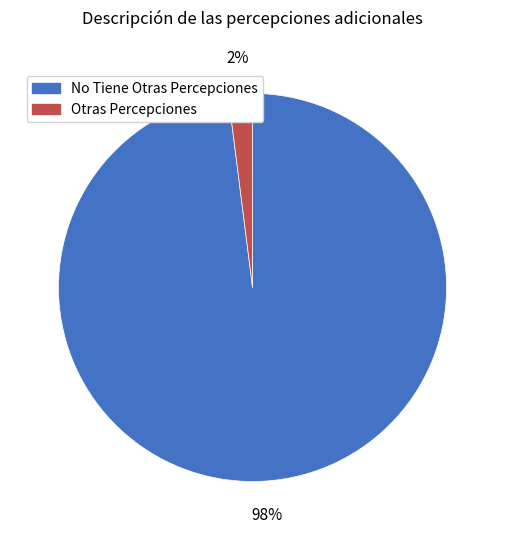

True or false: Otras Percepciones accounts for 2% of the total.

True